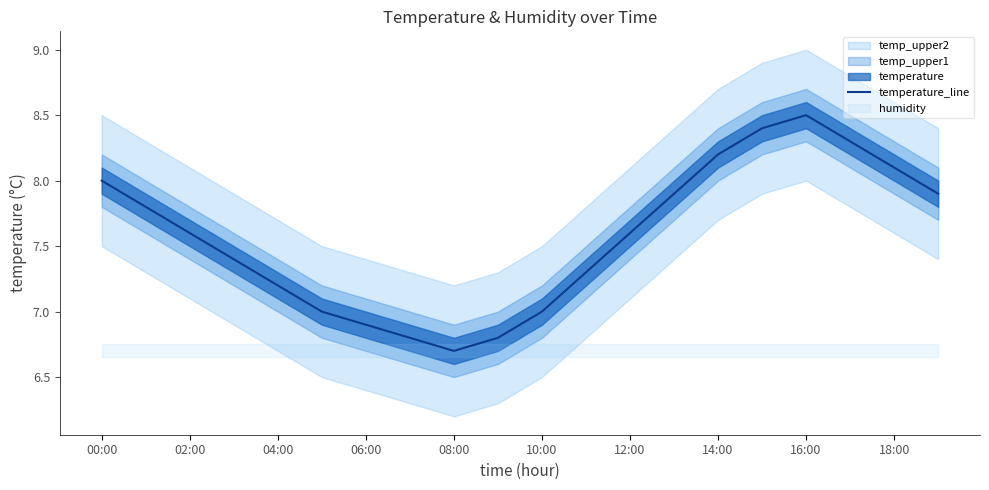

True or false: temperature_line has a value of 6.9 at 06:00.

True